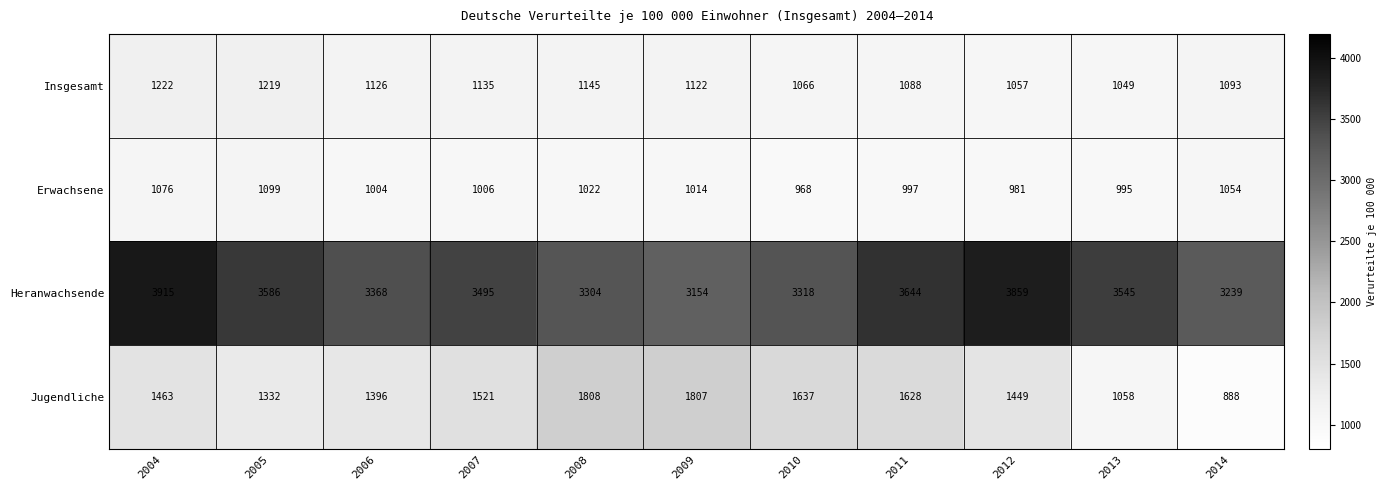

True or false: Erwachsene has a value of 981 at 2012.

True